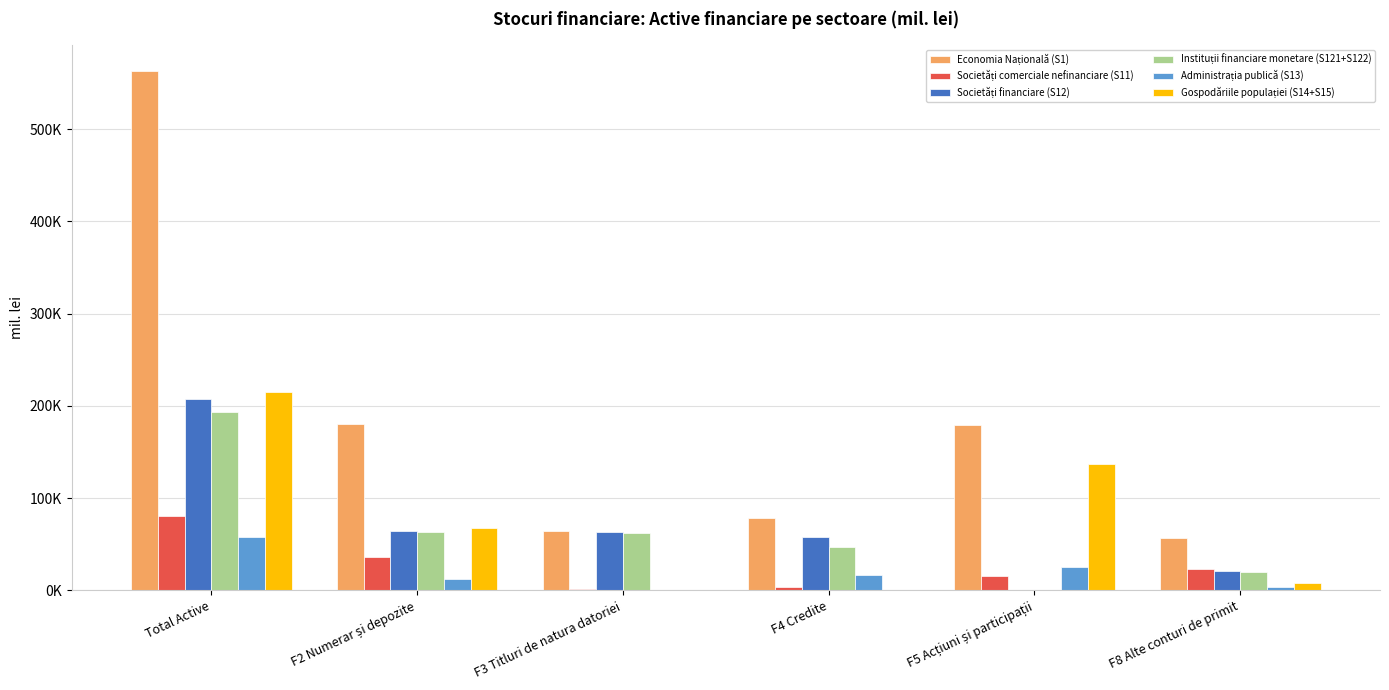

What is the difference between the Societăți comerciale nefinanciare (S11) values at F4 Credite and F5 Acțiuni și participații?

12603.5